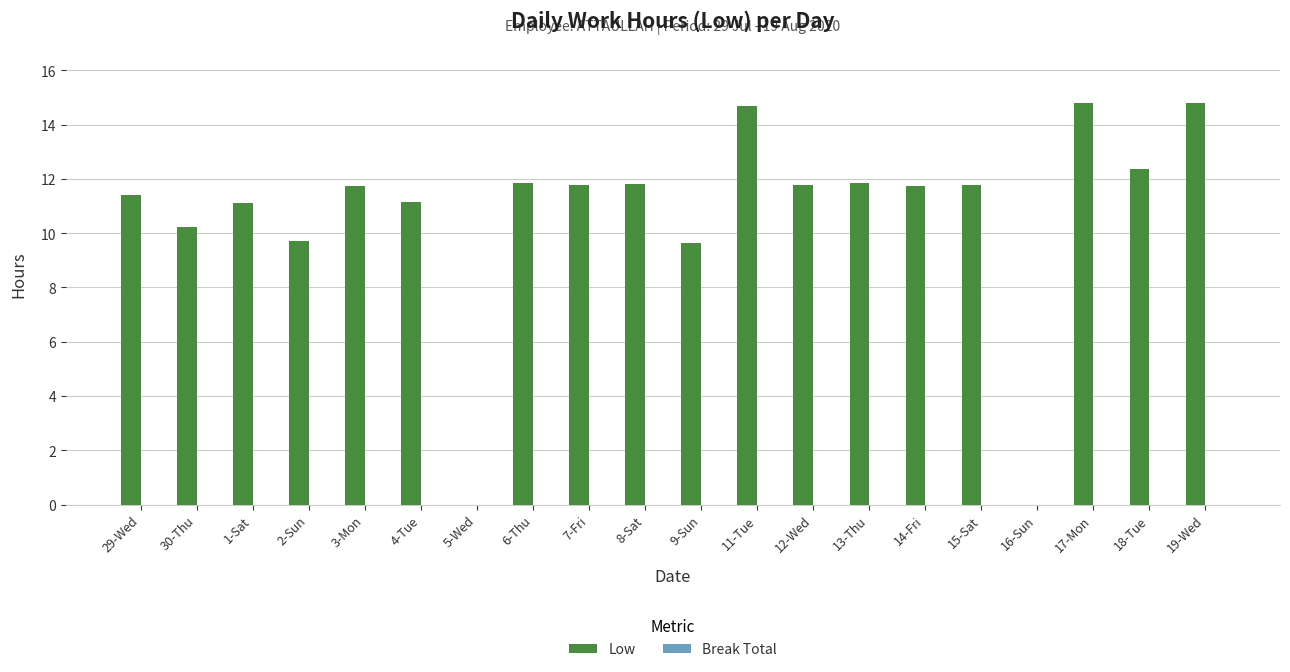

What is the maximum value shown in the chart?

14.8